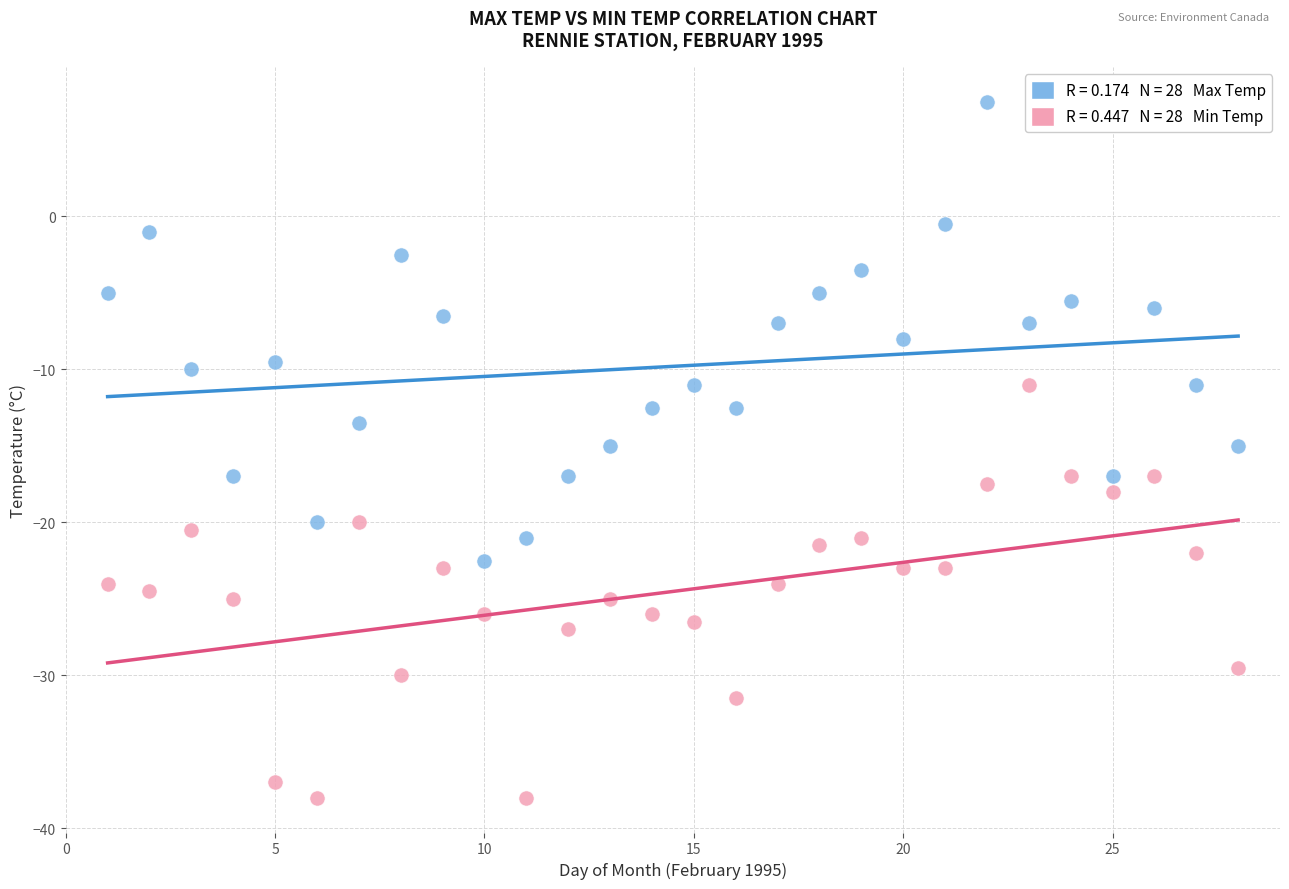

Across all data points, what is the range of Y values (max minus min)?

45.5